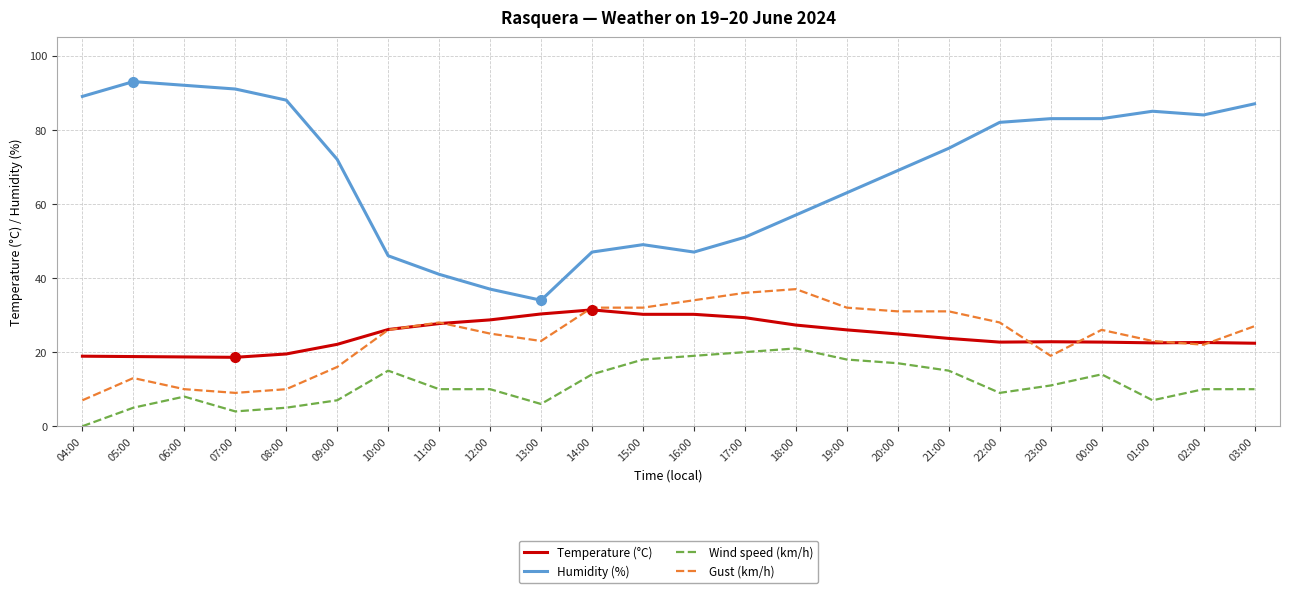

True or false: Wind speed (km/h) and Gust (km/h) cross at least once.

False